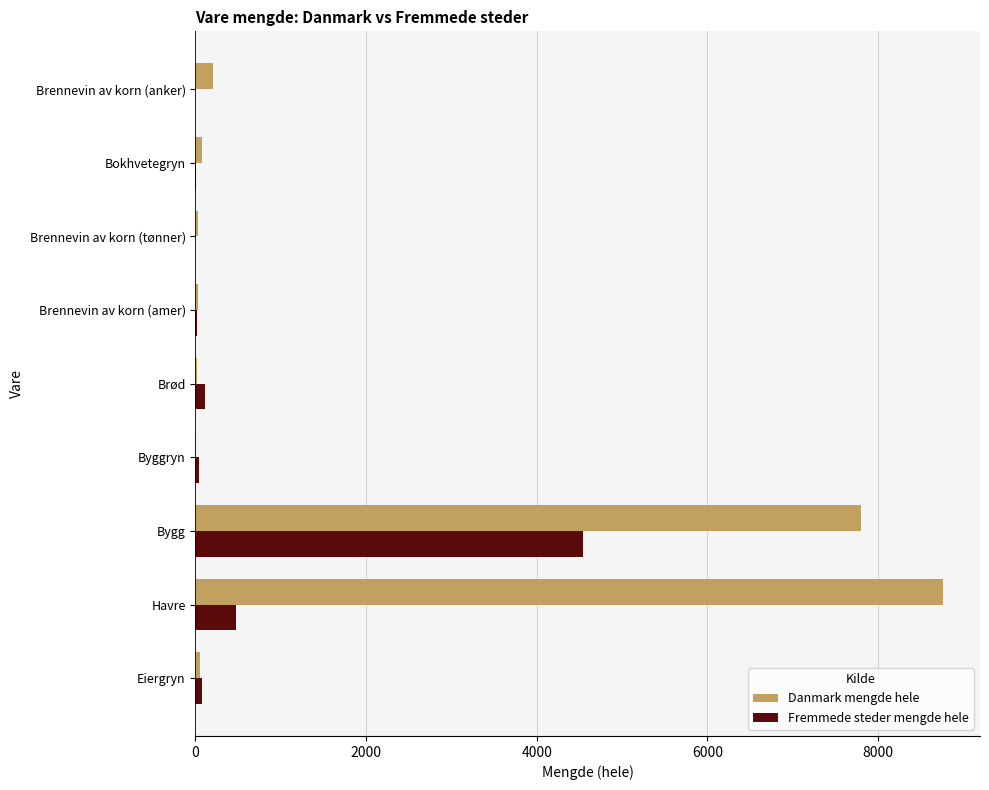

What is the maximum value for Danmark mengde hele?

8756